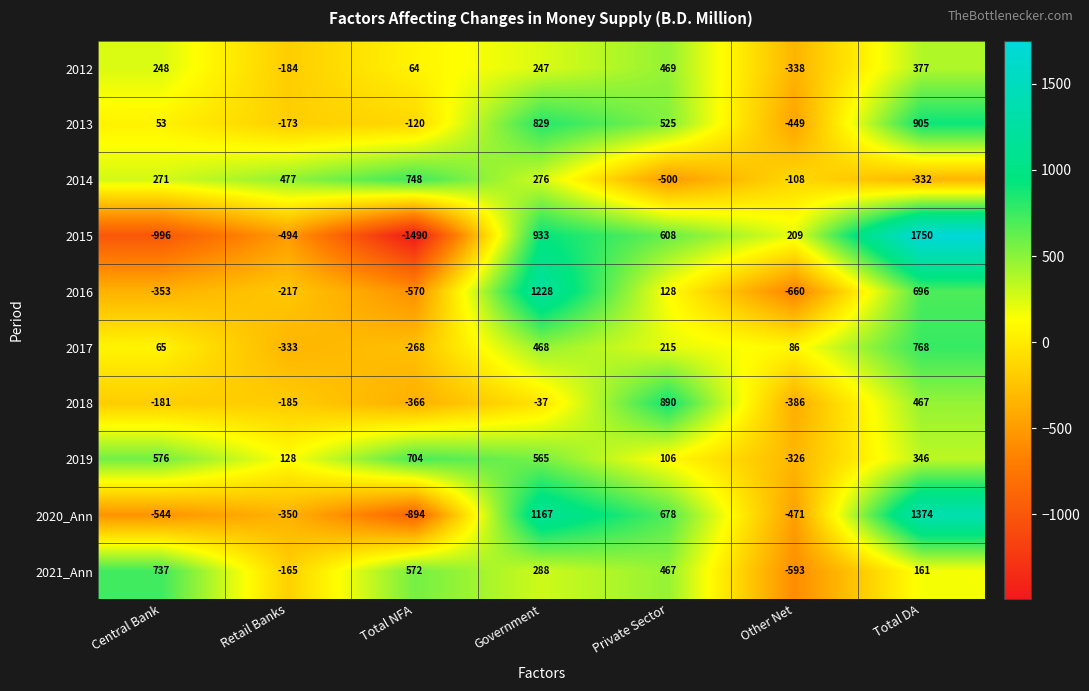

What is the difference between the 2015 values at Government and Private Sector?

325